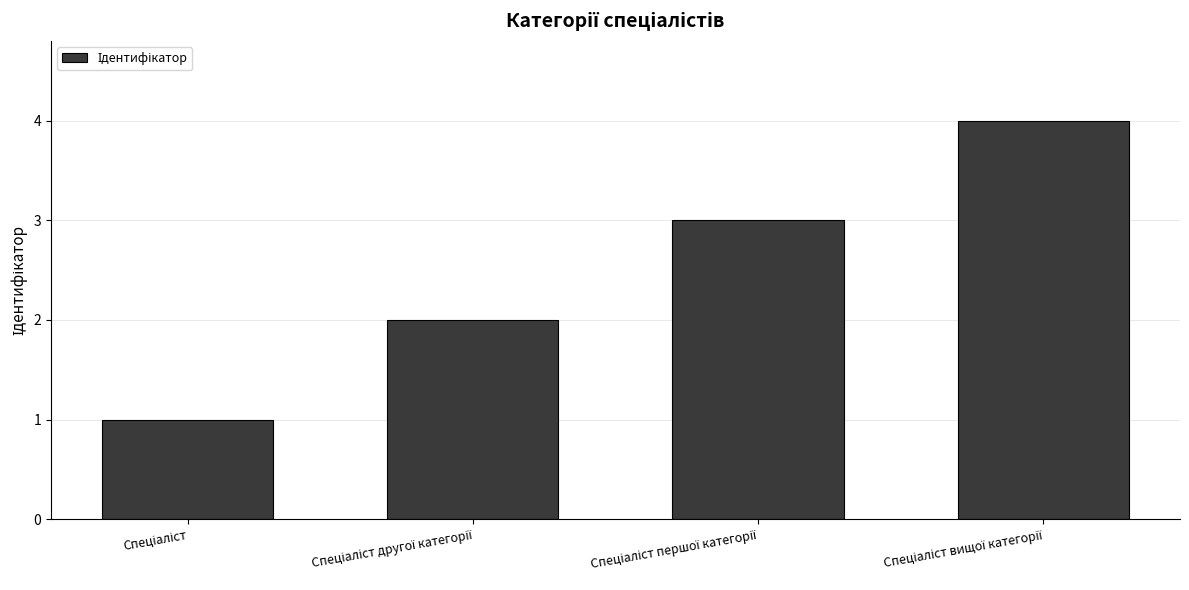

What is the maximum value shown in the chart?

4